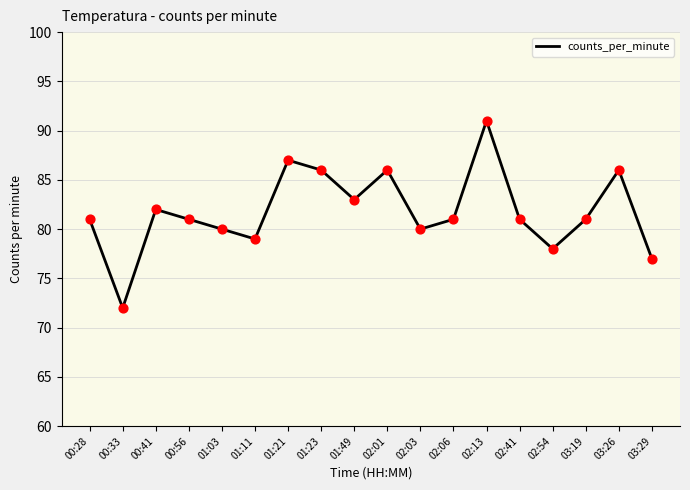

Approximately how many times larger is the value at 03:29 compared to 00:28?

1.0